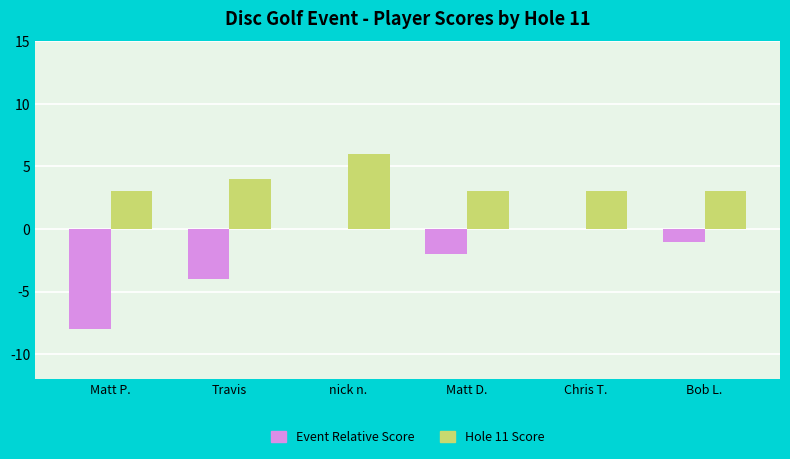

At which category does the chart reach its peak across all series?

nick n.